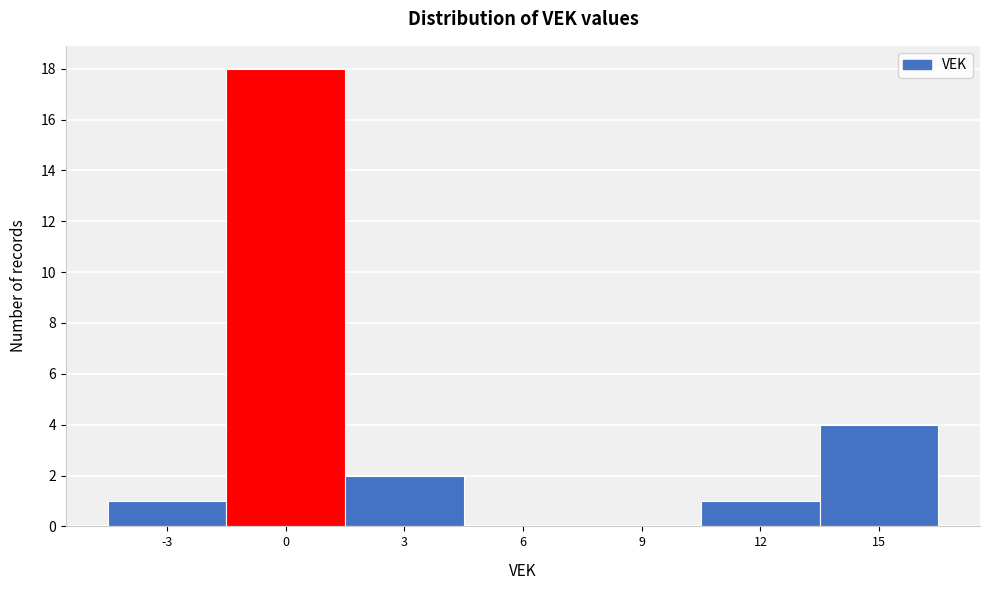

Reading left to right, list every bar in this chart as the range it spans on the x-axis followed by its height. The values are not printed on the chart, so give them approximately, as read against the axis.

-4.5 to -1.5: 1
-1.5 to 1.5: 18
1.5 to 4.5: 2
4.5 to 7.5: 0
7.5 to 10.5: 0
10.5 to 13.5: 1
13.5 to 16.5: 4